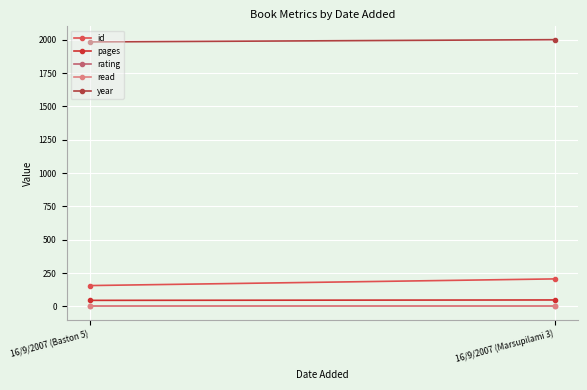

Reading left to right, extract all data points from this chart.

id: 156	206
pages: 45	48
rating: 5	5
read: 1	1
year: 1984	2001